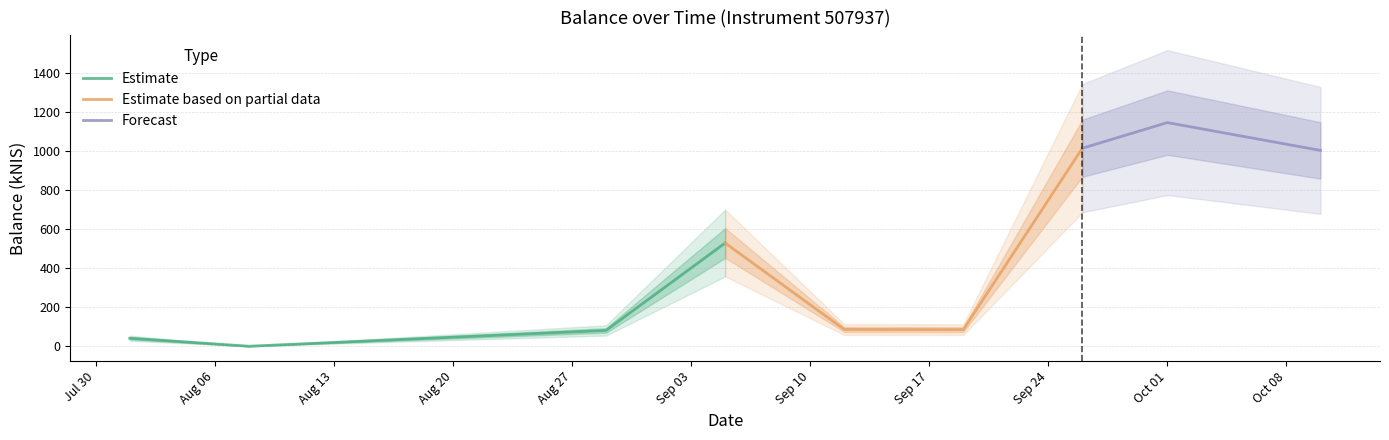

True or false: the data has more than 2 interior local peaks.

False